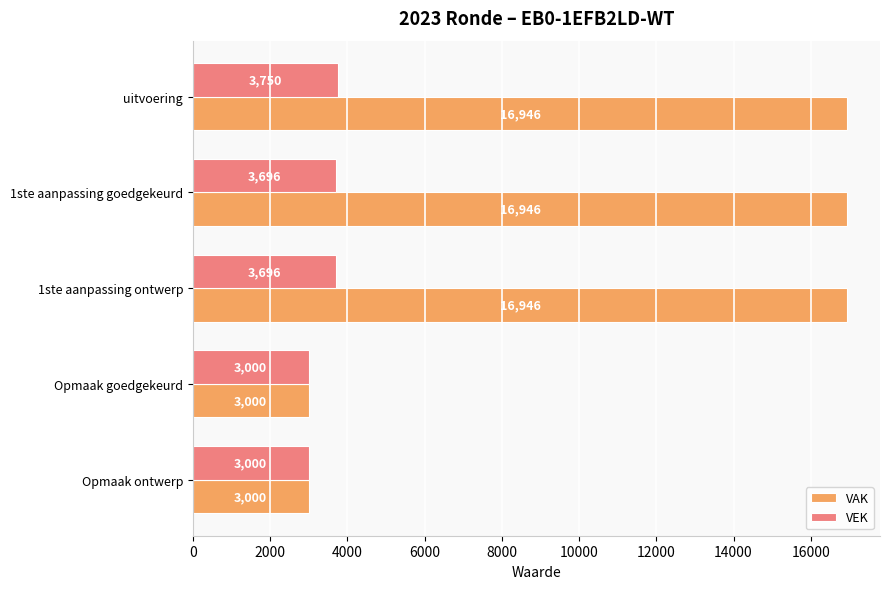

The VEK series shows 5462 at 1ste aanpassing ontwerp. True or false?

False